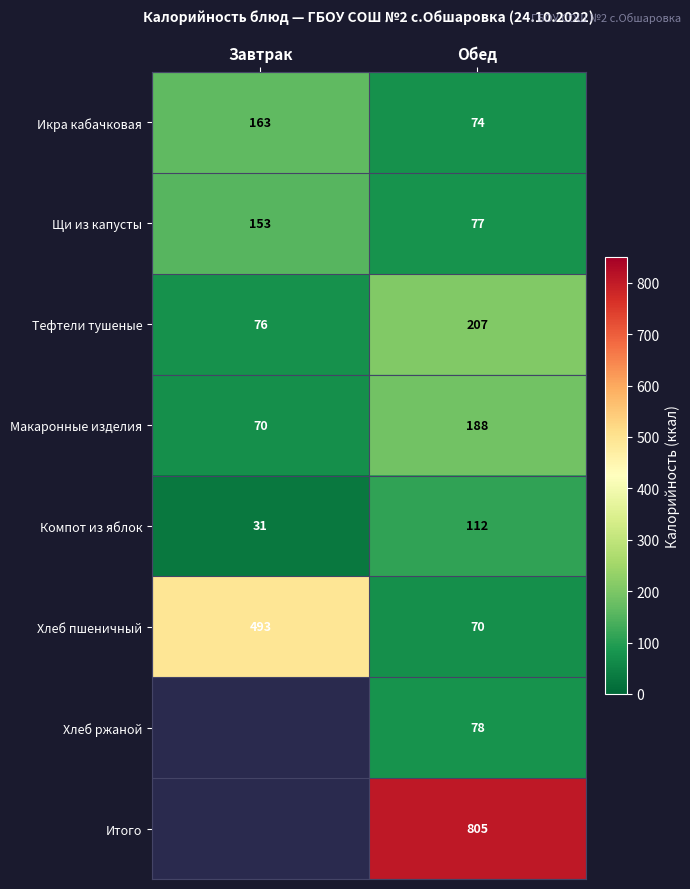

What is the total value across all series at Обед?

1611